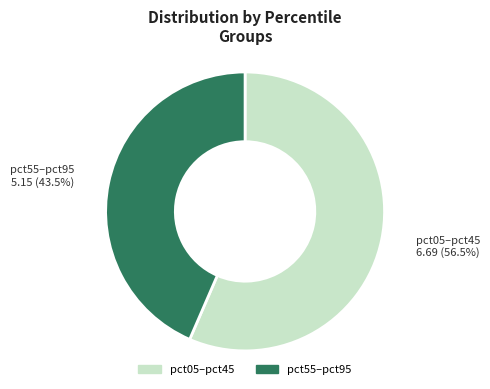

Count the number of slices in the pie.

2